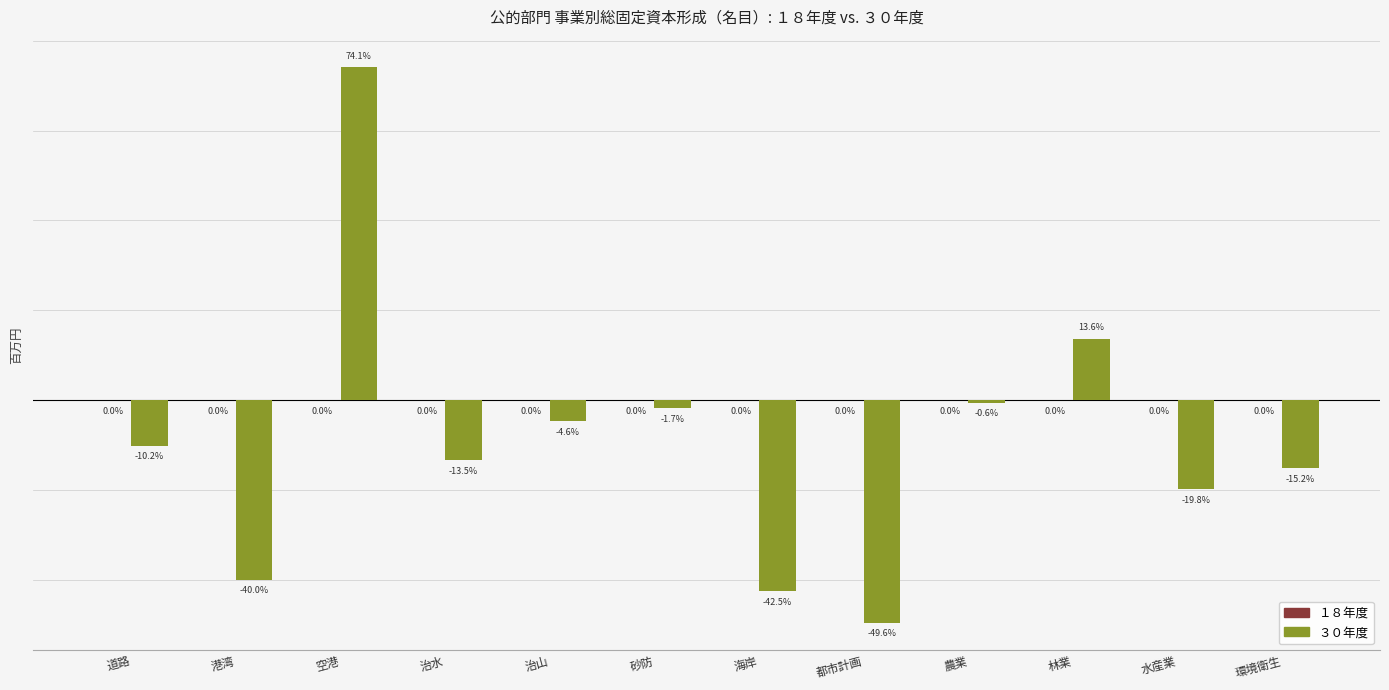

Where is the data nearest to the value 12?

林業